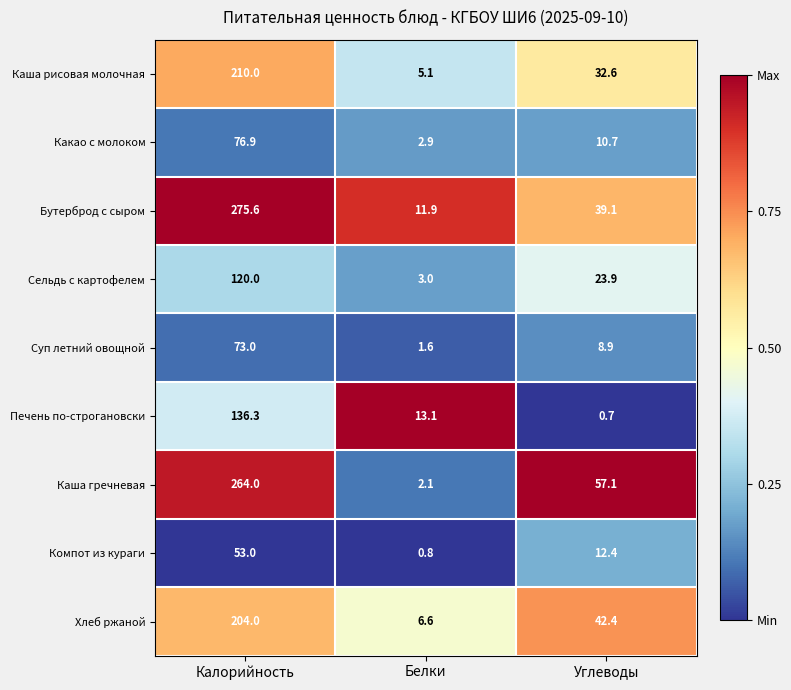

What is the sum of all Суп летний овощной values?

83.5